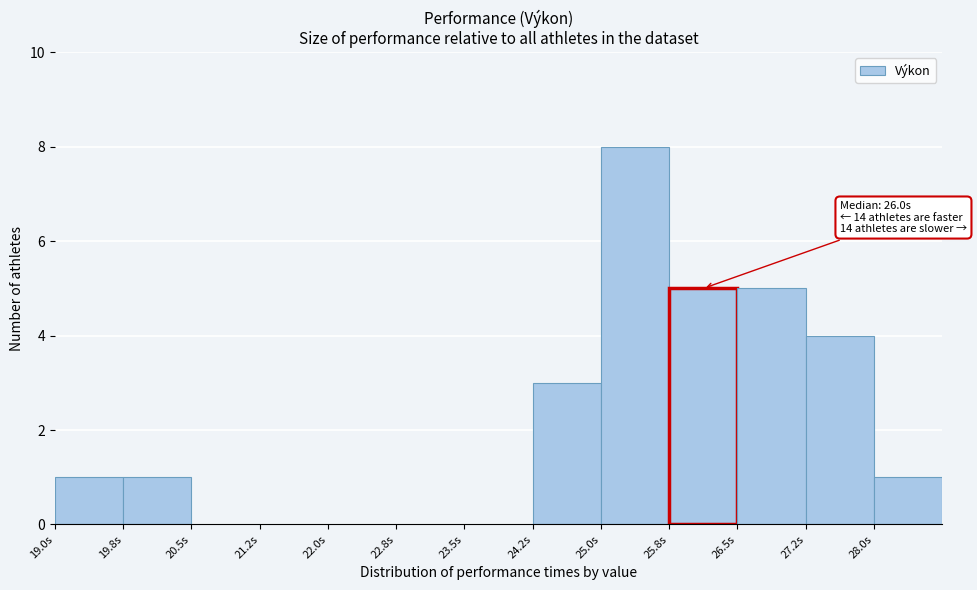

Over which range of the x-axis is the bar tallest?

25.00 to 25.75